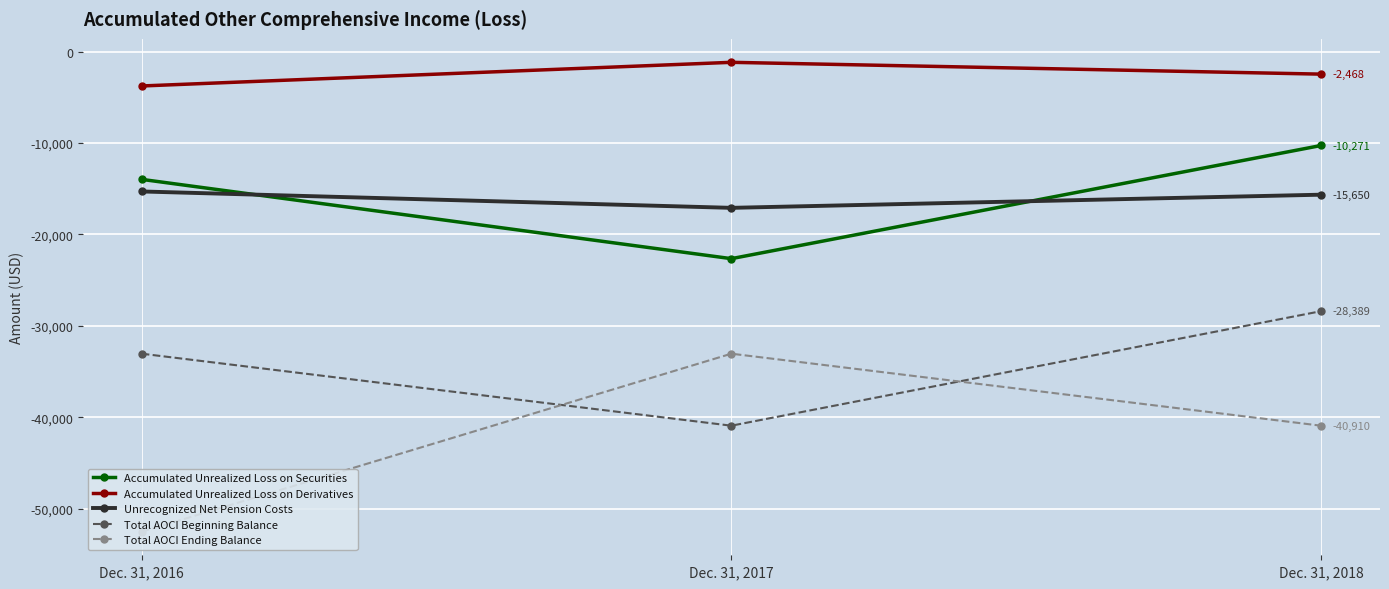

What is the difference between the maximum and minimum values in the Total AOCI Beginning Balance series?

12521